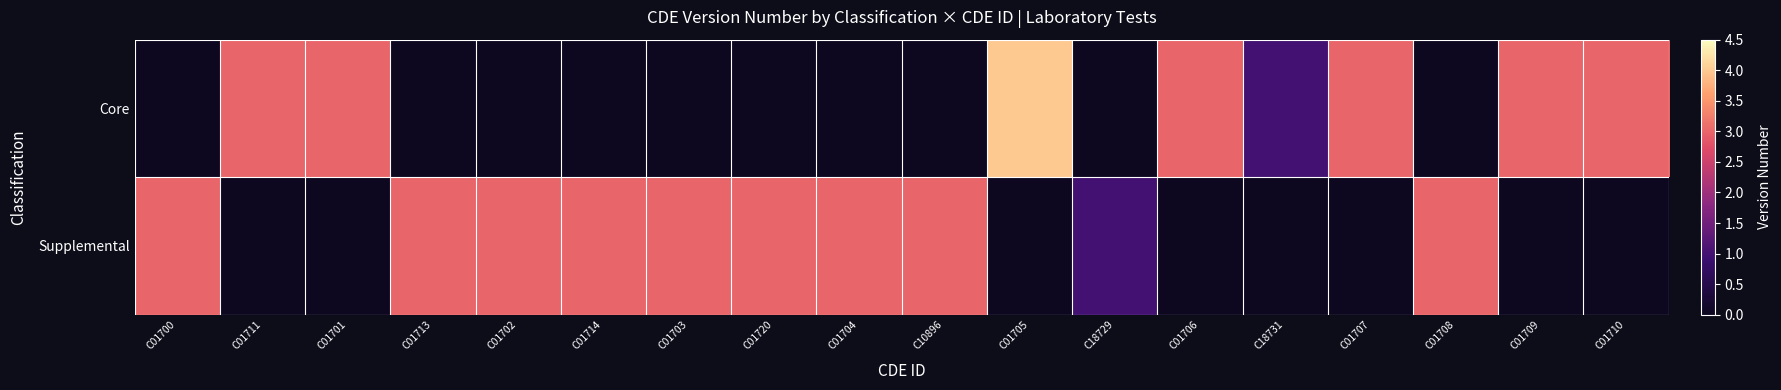

Reading left to right, transcribe all the data shown in this chart.

Core: C01700=0	C01711=3	C01701=3	C01713=0	C01702=0	C01714=0	C01703=0	C01720=0	C01704=0	C10896=0	C01705=4	C18729=0	C01706=3	C18731=1	C01707=3	C01708=0	C01709=3	C01710=3
Supplemental: C01700=3	C01711=0	C01701=0	C01713=3	C01702=3	C01714=3	C01703=3	C01720=3	C01704=3	C10896=3	C01705=0	C18729=1	C01706=0	C18731=0	C01707=0	C01708=3	C01709=0	C01710=0